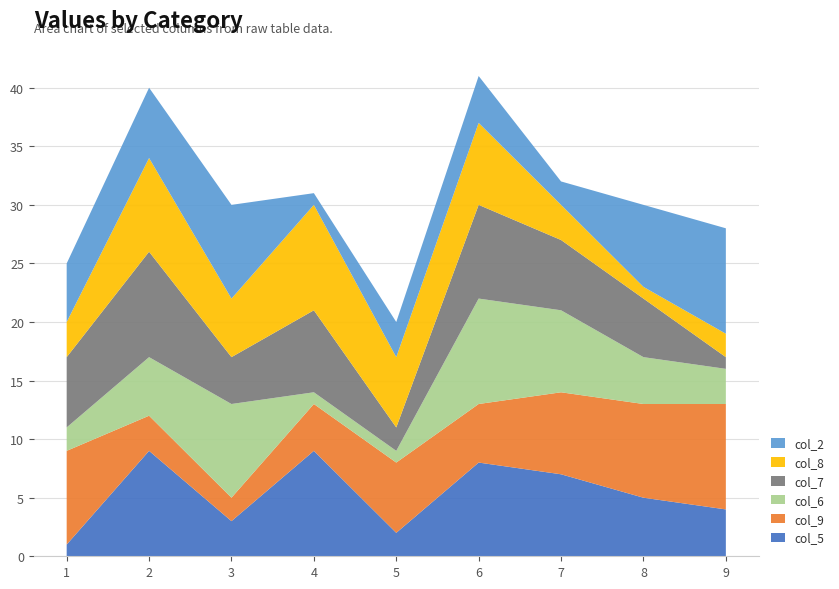

Reading right to left, extract all data points from this chart.

col_5: 9=4	8=5	7=7	6=8	5=2	4=9	3=3	2=9	1=1
col_9: 9=9	8=8	7=7	6=5	5=6	4=4	3=2	2=3	1=8
col_6: 9=3	8=4	7=7	6=9	5=1	4=1	3=8	2=5	1=2
col_7: 9=1	8=5	7=6	6=8	5=2	4=7	3=4	2=9	1=6
col_8: 9=2	8=1	7=3	6=7	5=6	4=9	3=5	2=8	1=3
col_2: 9=9	8=7	7=2	6=4	5=3	4=1	3=8	2=6	1=5